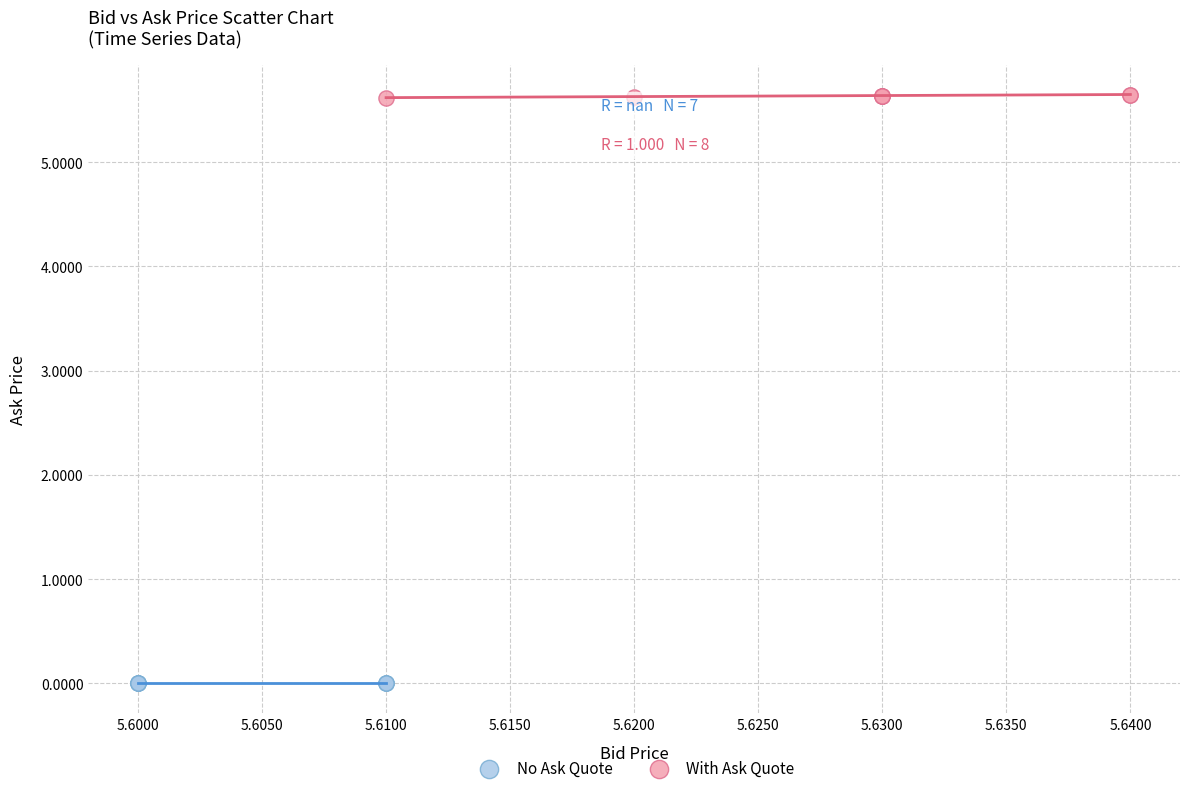

Which series contains the lowest Y value?

No Ask Quote